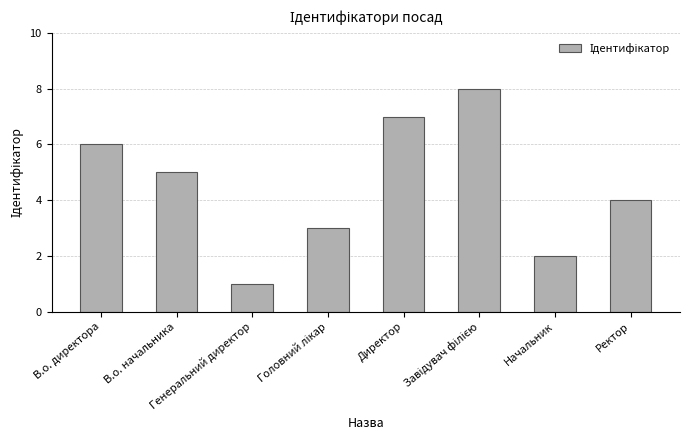

What is the difference between the second highest and minimum values?

6